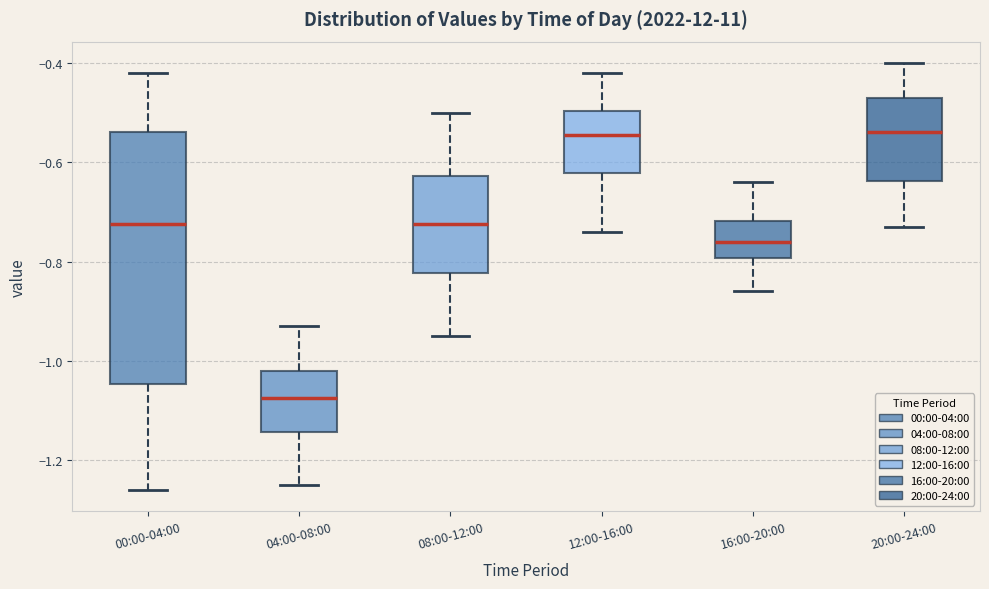

Reading left to right, read every box against the y-axis: the position of its median line, the range the box covers, and the ends of its whiskers. The values are not printed on the chart, so give them approximately, as read against the axis.

00:00-04:00: median -0.72, box -1.04 to -0.54, whiskers -1.26 to -0.42
04:00-08:00: median -1.08, box -1.14 to -1.02, whiskers -1.24 to -0.92
08:00-12:00: median -0.72, box -0.82 to -0.62, whiskers -0.94 to -0.50
12:00-16:00: median -0.54, box -0.62 to -0.50, whiskers -0.74 to -0.42
16:00-20:00: median -0.76, box -0.80 to -0.72, whiskers -0.86 to -0.64
20:00-24:00: median -0.54, box -0.64 to -0.46, whiskers -0.72 to -0.40